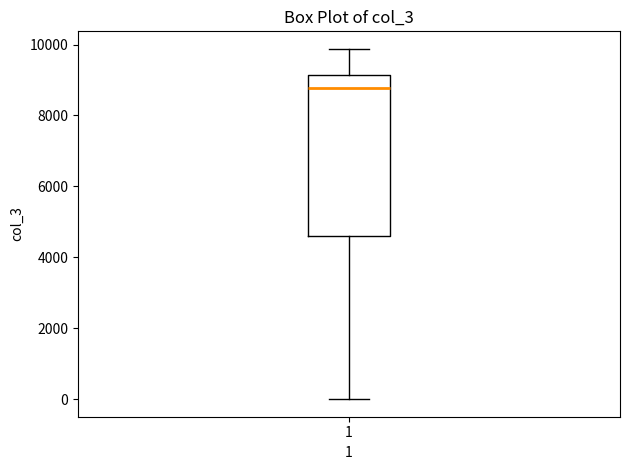

Where does the upper whisker of the box at x = 1 end on the y-axis? The values are not printed on the chart, so give them approximately, as read against the axis.

9800